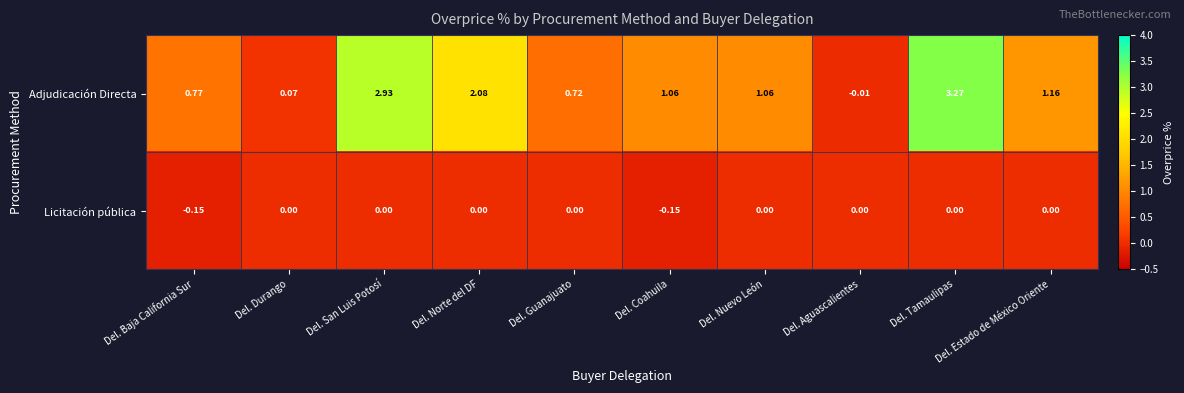

Rank the series at Del. Guanajuato from highest to lowest value.

Adjudicación Directa, Licitación pública